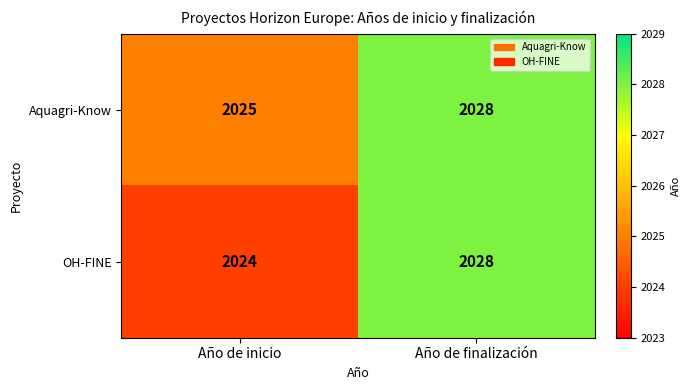

What is the minimum value shown in the chart?

2024